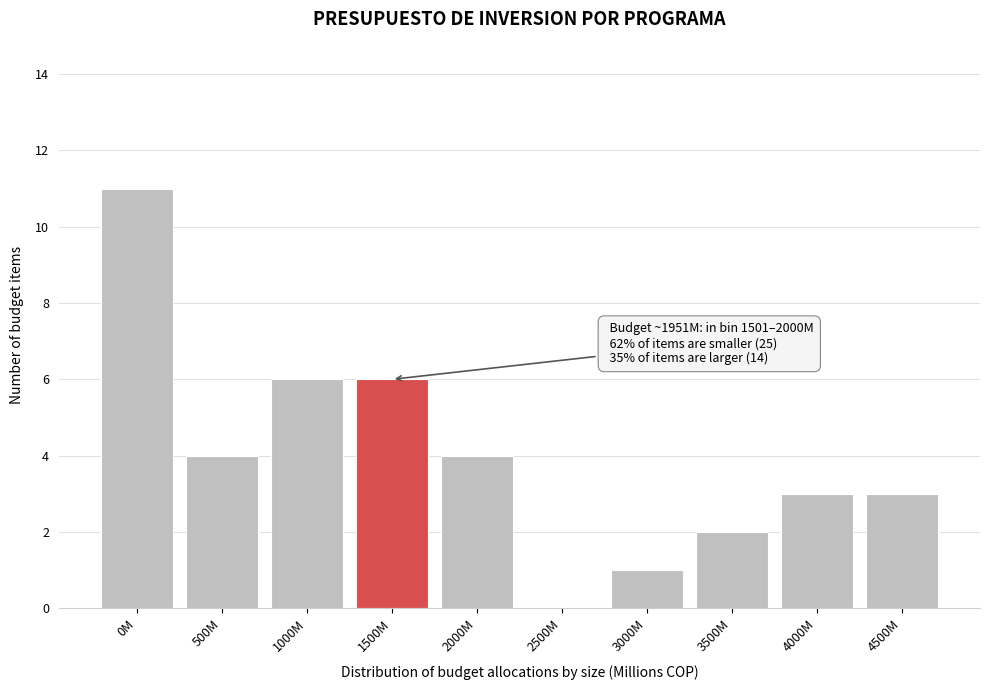

Reading right to left, transcribe all the data shown in this chart.

4500M=3	4000M=3	3500M=2	3000M=1	2500M=0	2000M=4	1500M=6	1000M=6	500M=4	0M=11